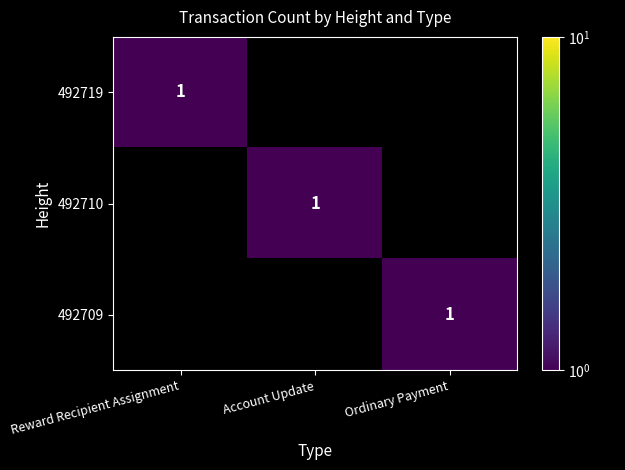

How many series are shown in this chart?

3